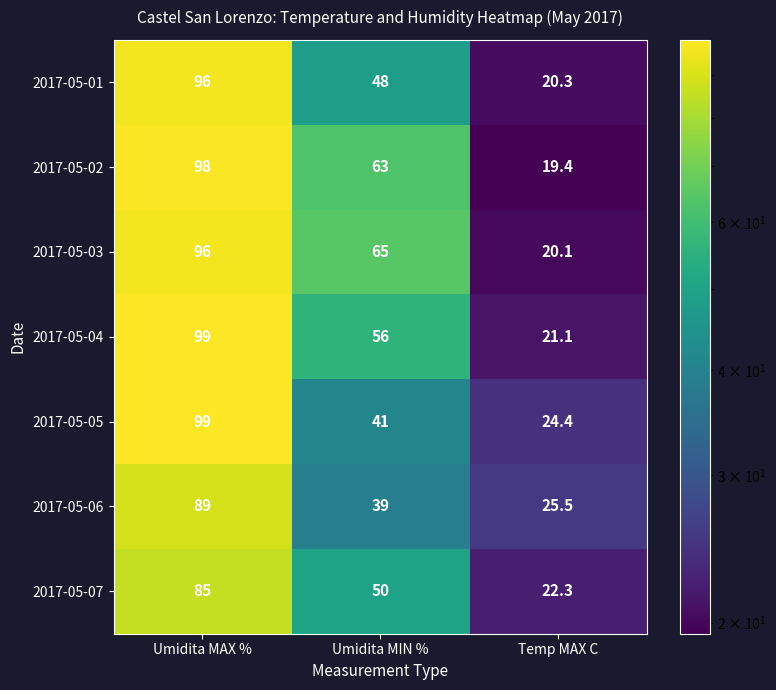

The value of 2017-05-03 at Umidita MIN % is 85.2. True or false?

False